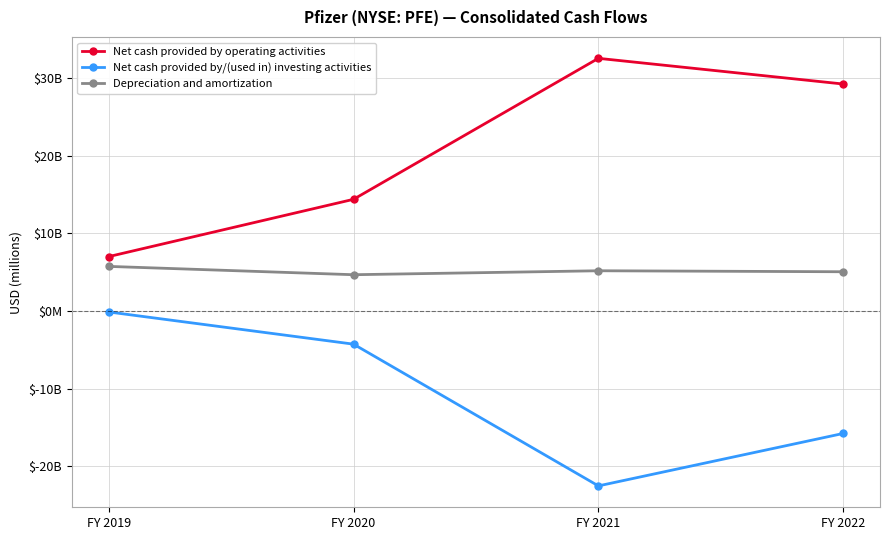

Where does the Depreciation and amortization series first go above 5191?

FY 2019